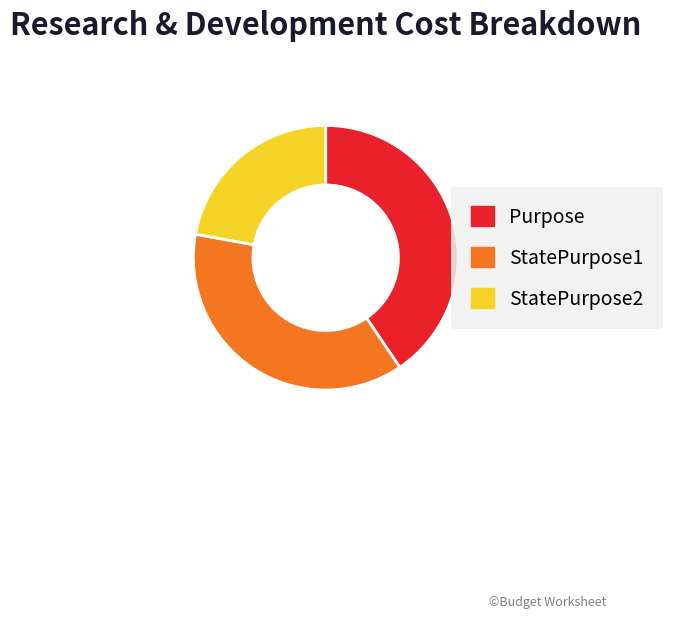

Count the number of slices in the pie.

3